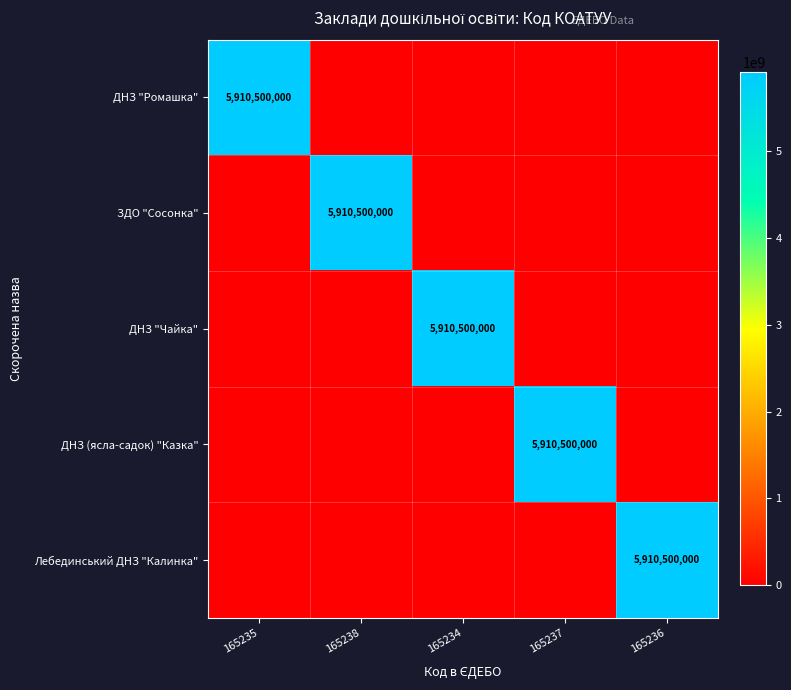

What is the sum of all ДНЗ "Чайка" values?

5910500000